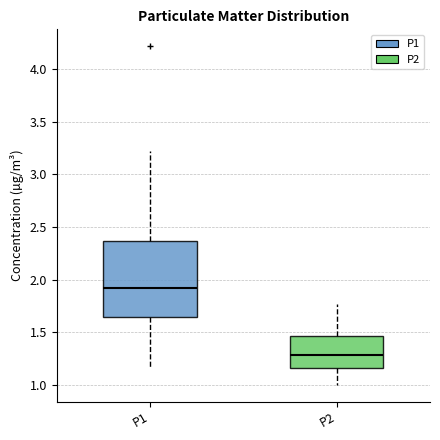

Reading left to right, read every box against the y-axis: the position of its median line, the range the box covers, and the ends of its whiskers. The values are not printed on the chart, so give them approximately, as read against the axis.

P1: median 1.90, box 1.65 to 2.35, whiskers 1.15 to 3.20
P2: median 1.30, box 1.15 to 1.45, whiskers 1.00 to 1.75